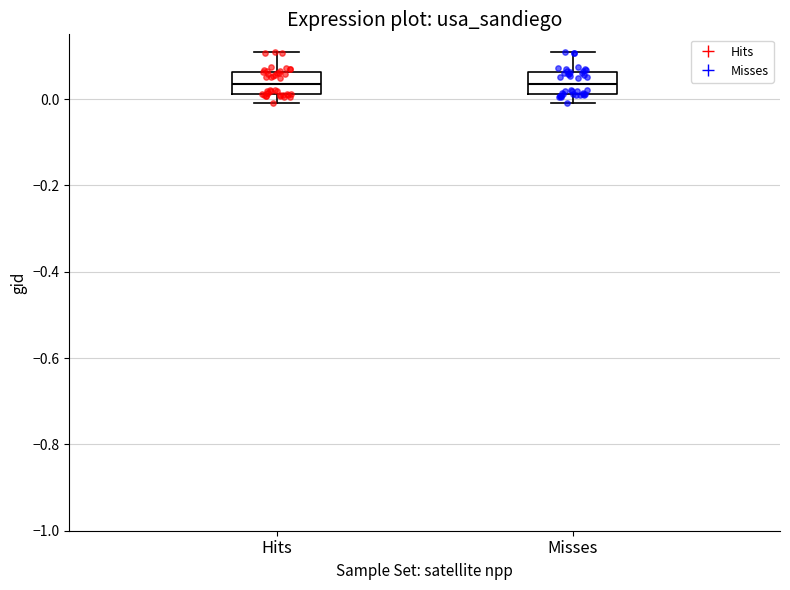

Reading left to right, read every box against the y-axis: the position of its median line, the range the box covers, and the ends of its whiskers. The values are not printed on the chart, so give them approximately, as read against the axis.

Hits: median 0.04, box 0.02 to 0.06, whiskers 0.00 to 0.12
Misses: median 0.04, box 0.02 to 0.06, whiskers 0.00 to 0.12